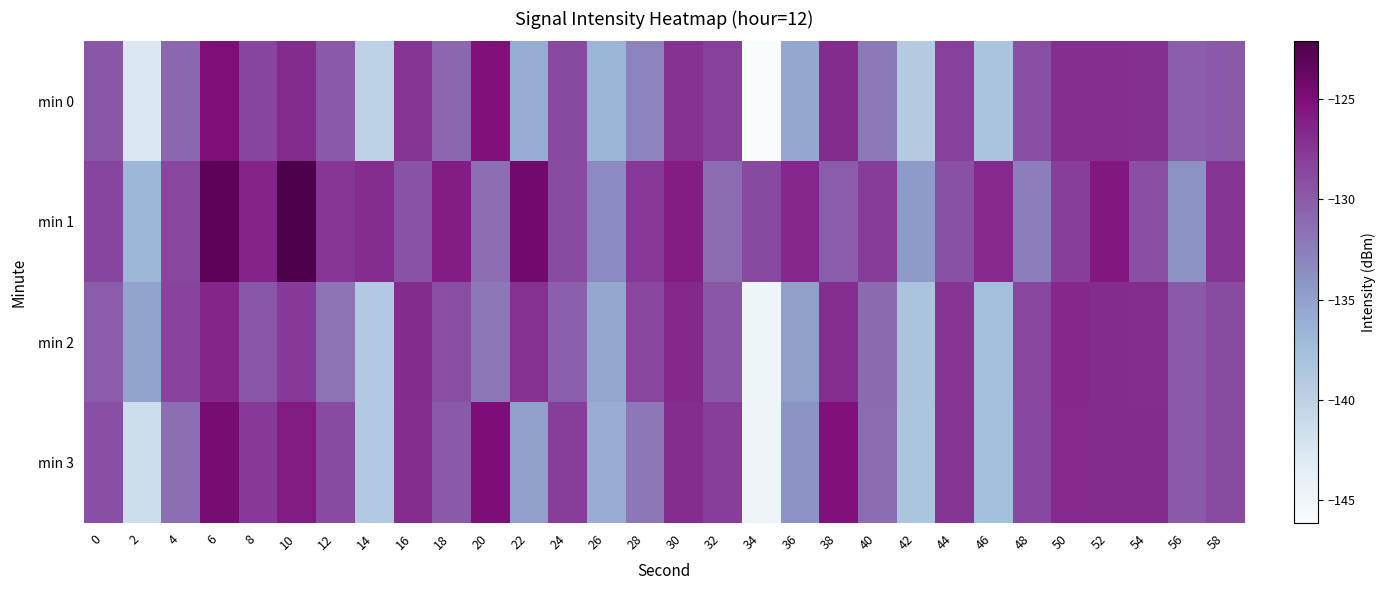

Between 16 and 58, which is larger?

16